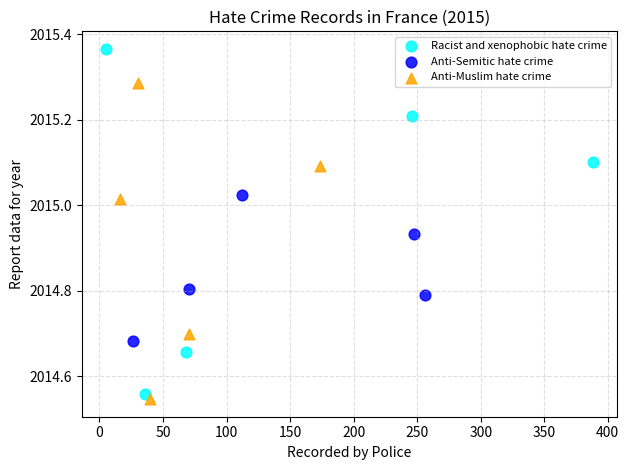

Which series has the widest spread of Y values?

Racist and xenophobic hate crime